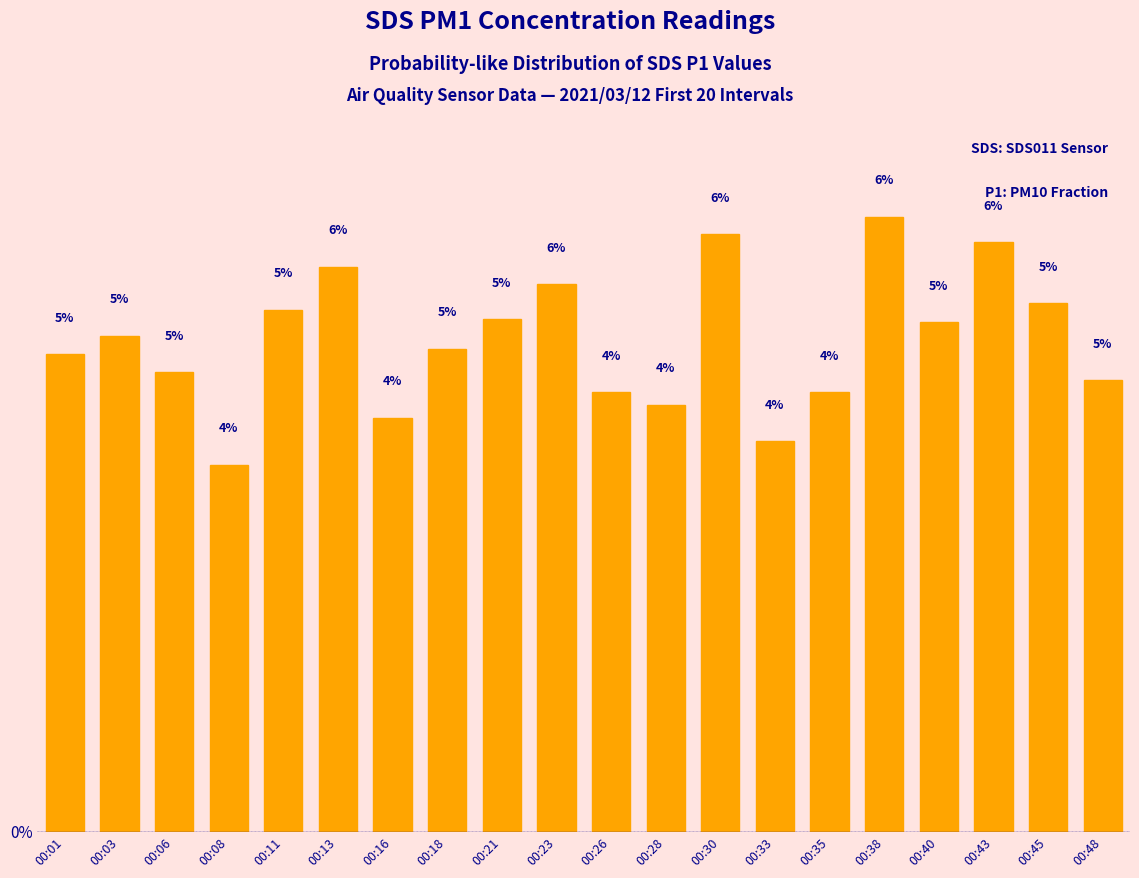

What is the value of the 9th bar from the left?

5.2